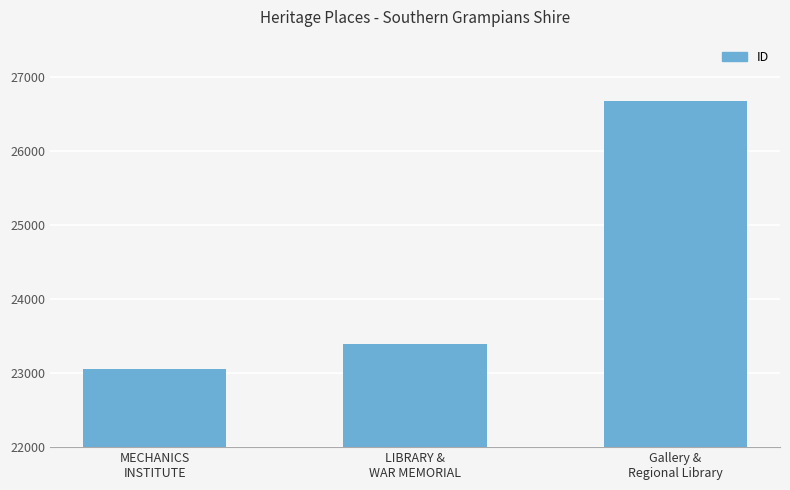

What is the sum of all values?

73118